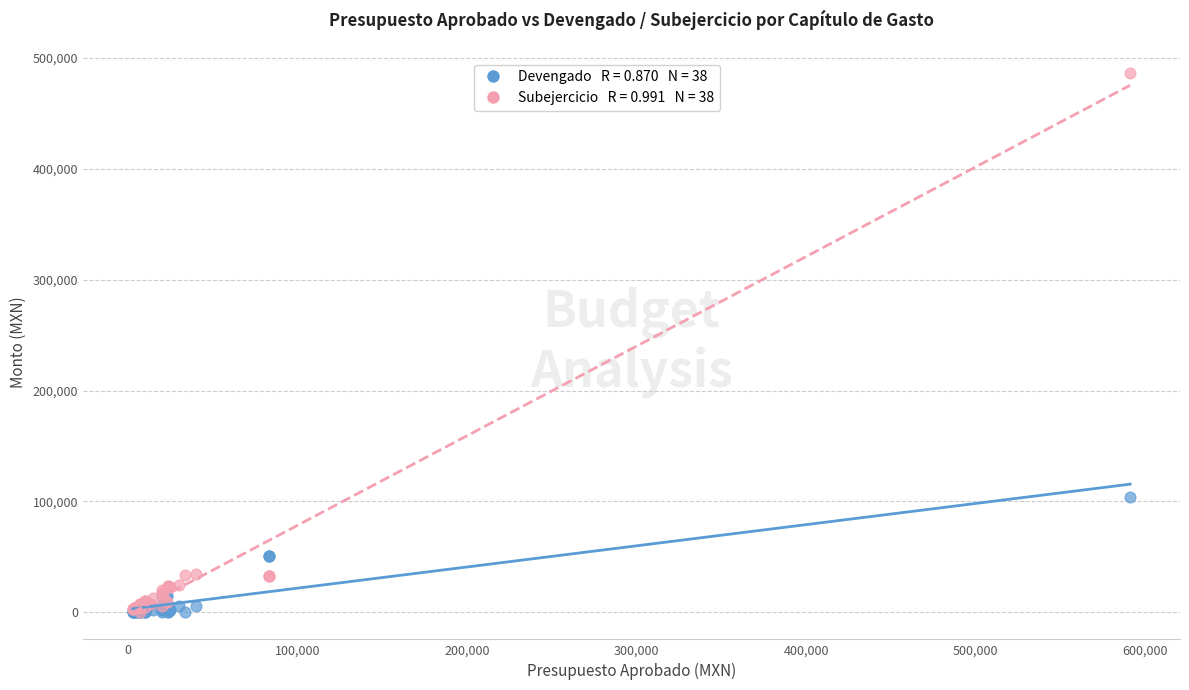

Across all series, what Y value is closest to 243383?

104232.8